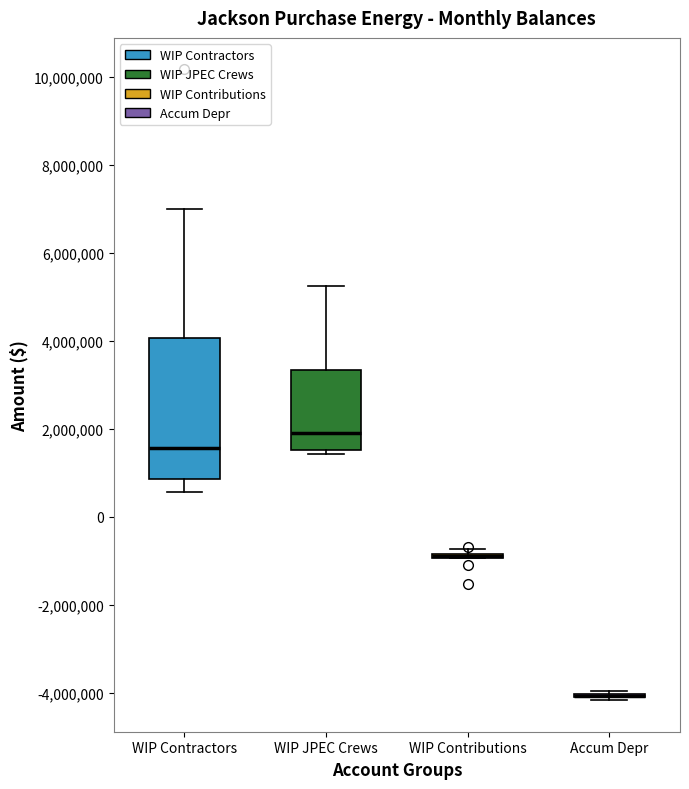

Which box is the tallest, from its lower edge to its upper edge?

WIP Contractors